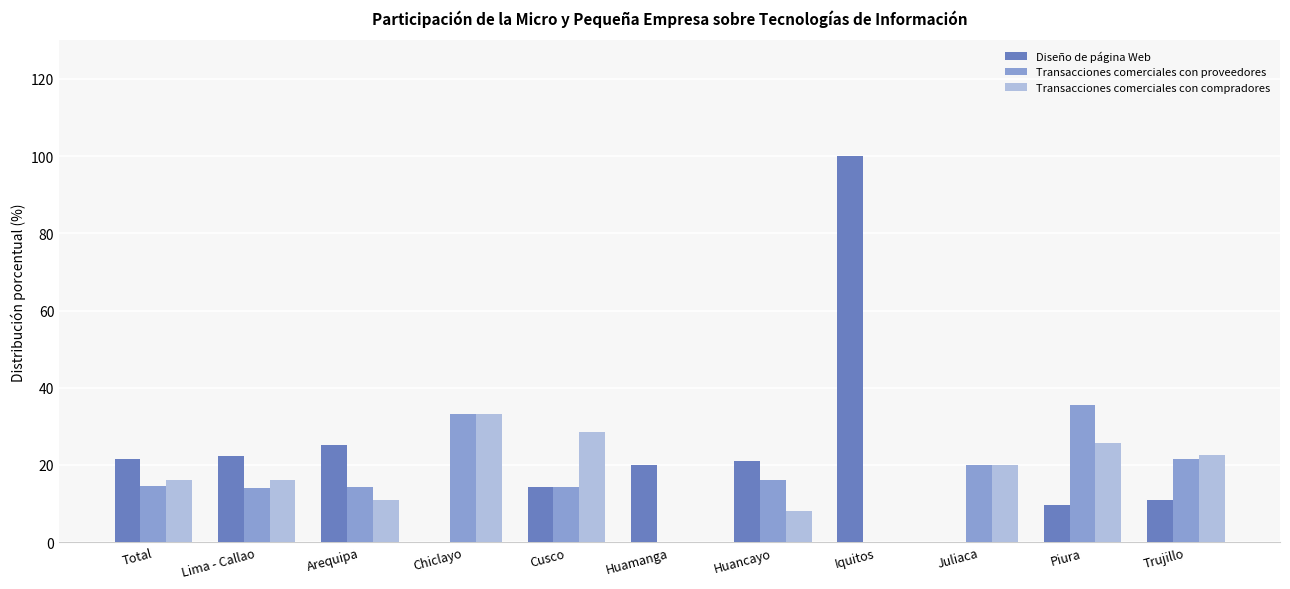

What is the total value across all series at Lima - Callao?

52.2